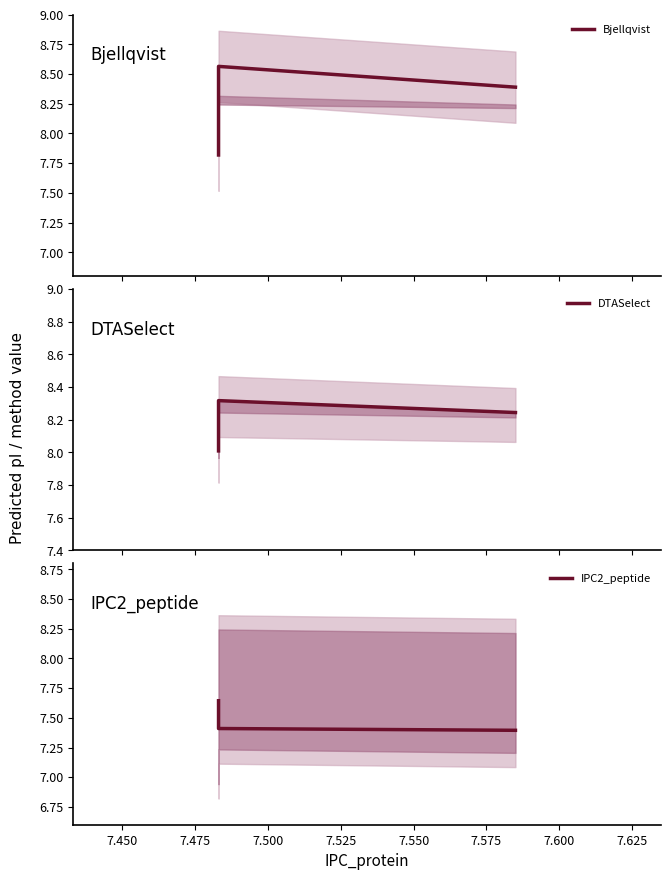

List the series in order of their peak value, lowest first.

IPC2_peptide, DTASelect, Bjellqvist